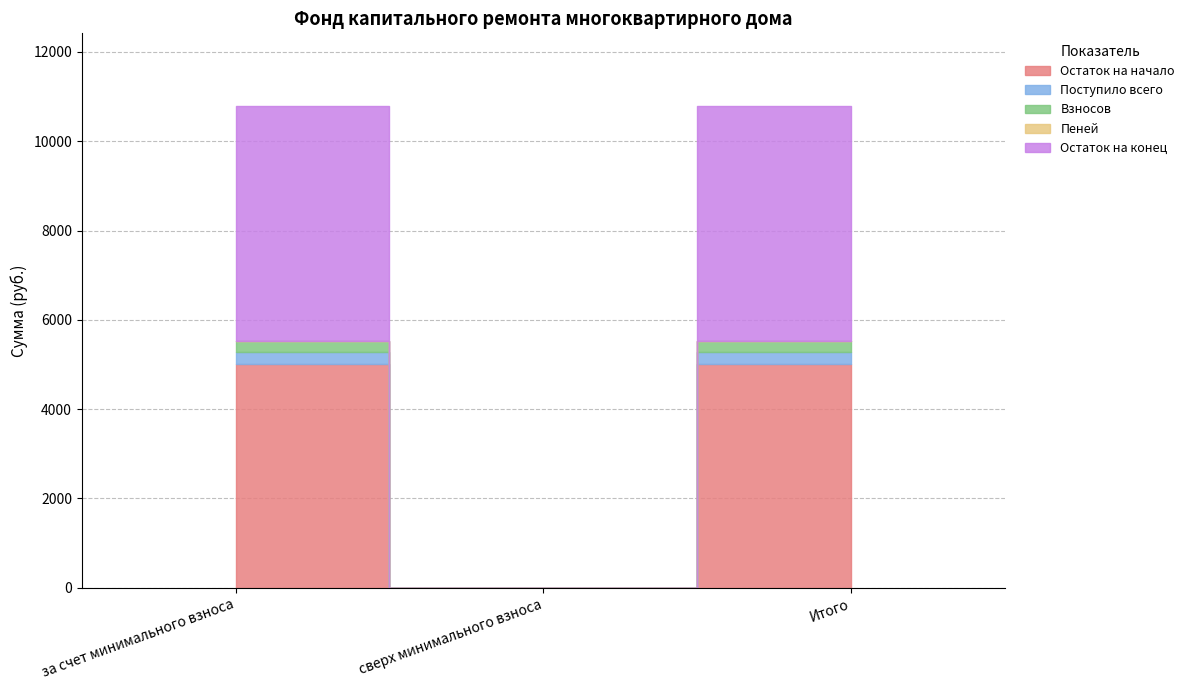

What is the spread (max minus min) of values at Итого?

5272.3